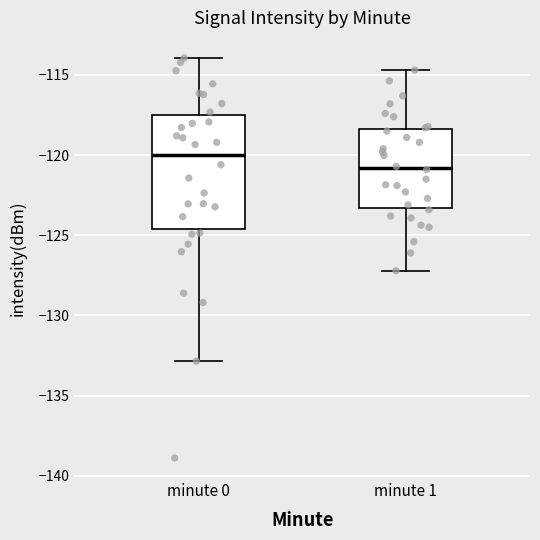

Which box's median line is the lowest?

minute 1